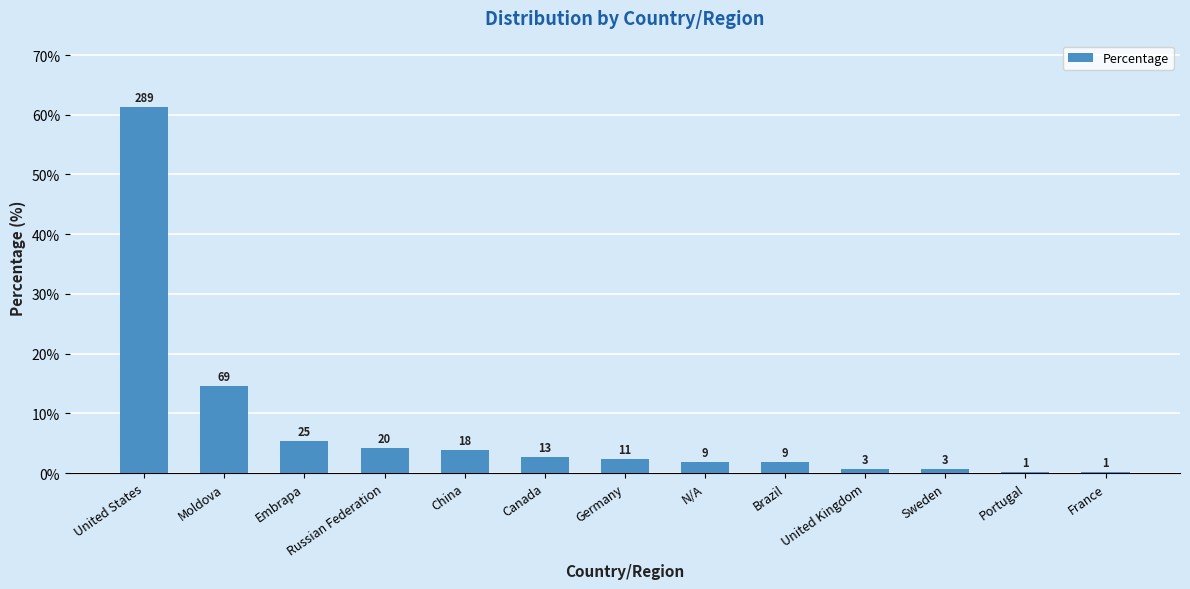

Is it true that the value at Russian Federation is 4.2?

True